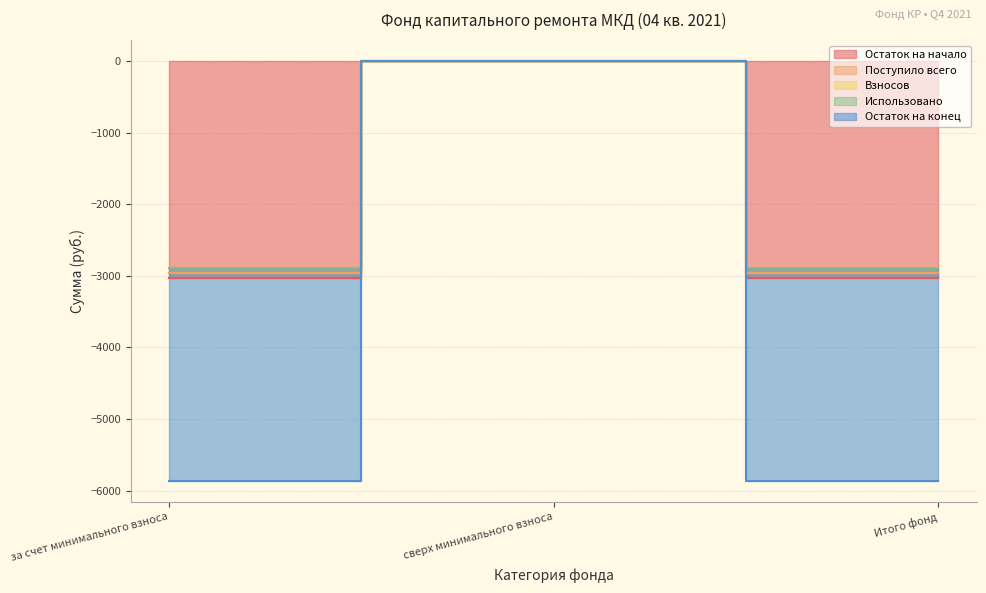

Count the number of categories in the chart.

3